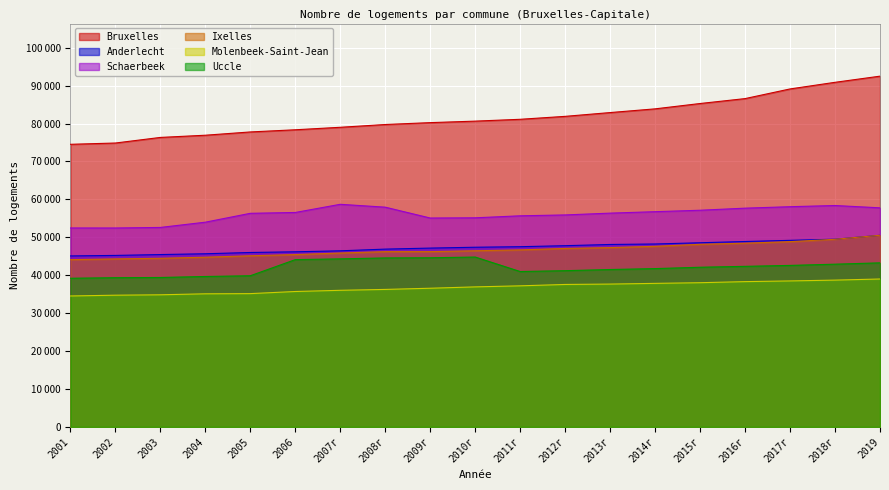

What is the approximate value of Bruxelles at 2006?

78352